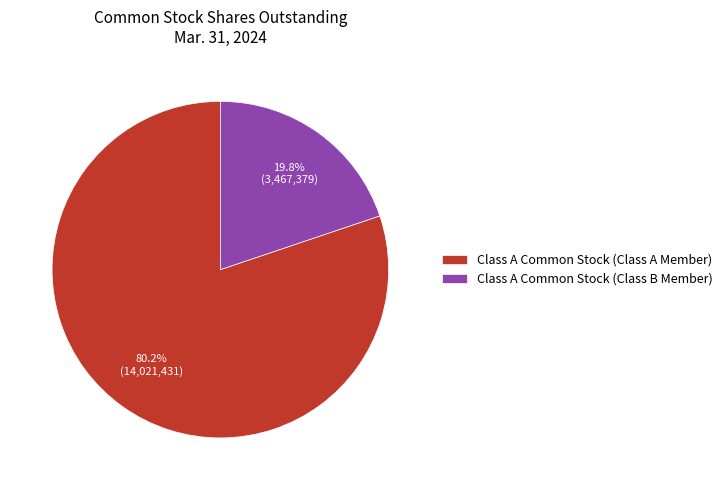

Count the number of slices in the pie.

2